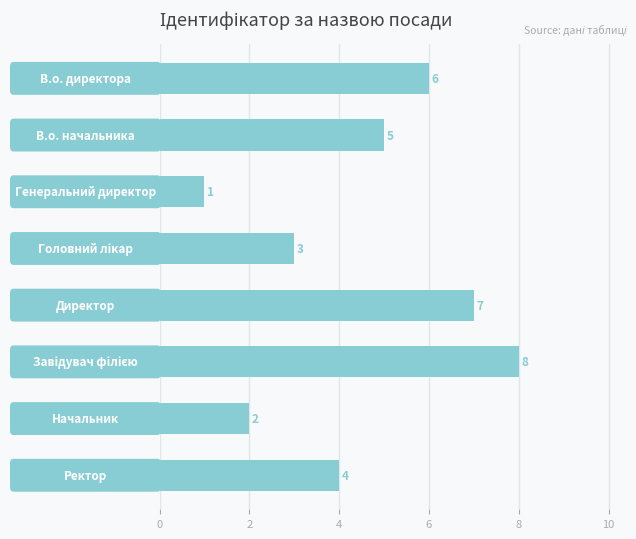

Reading top to bottom, transcribe all the data shown in this chart.

6	5	1	3	7	8	2	4